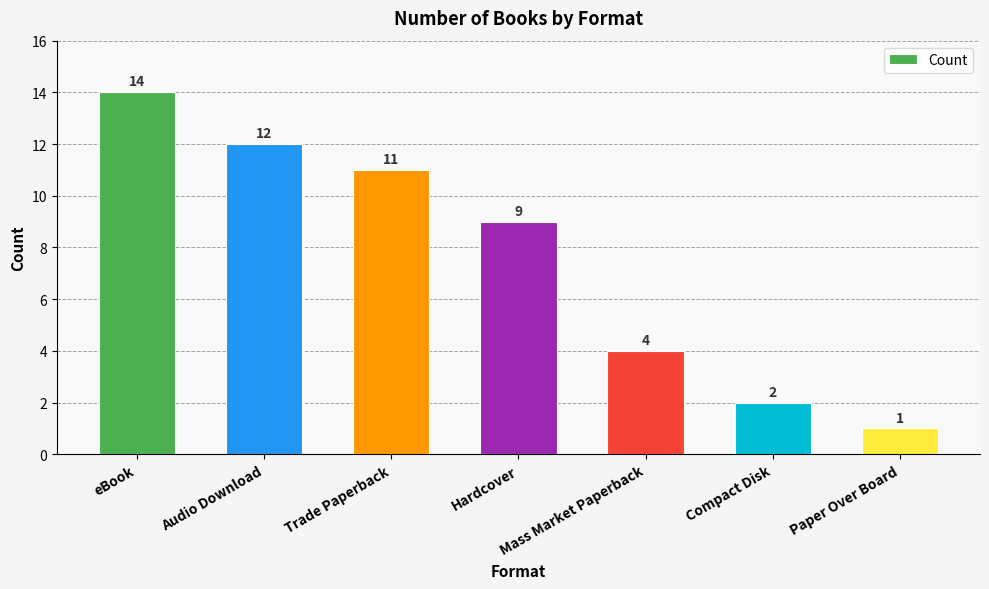

How many distinct data groups are displayed?

1